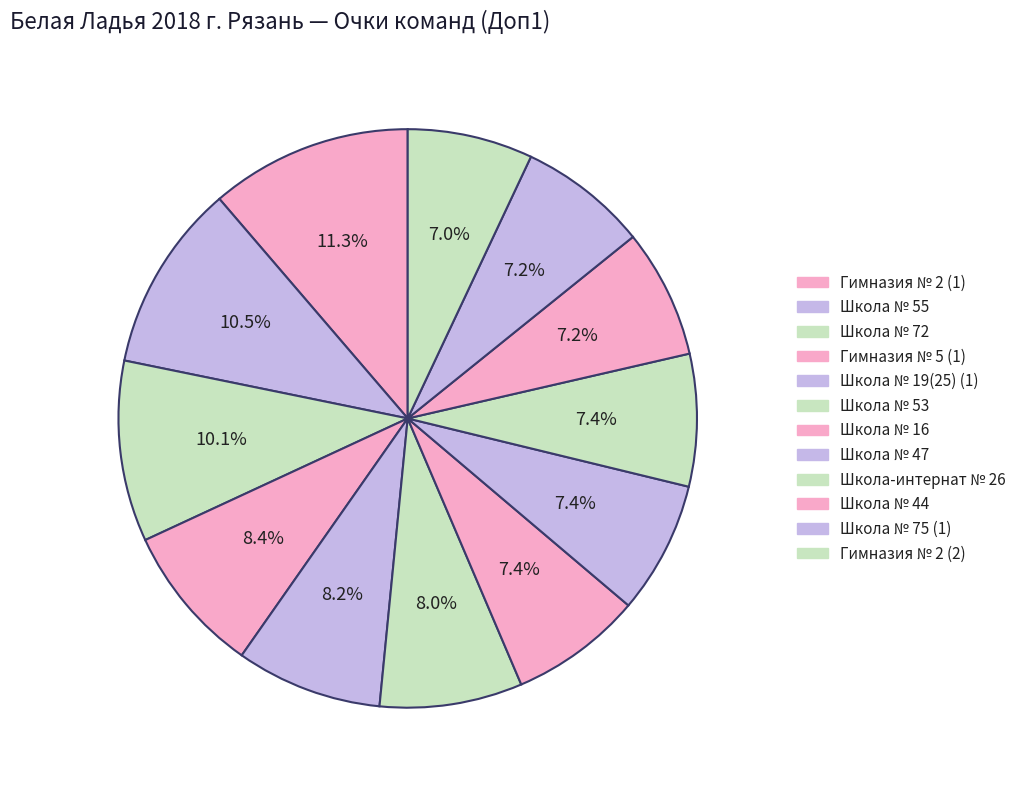

Is the sum of Школа № 44 and Школа № 75 (1) greater than half?

No